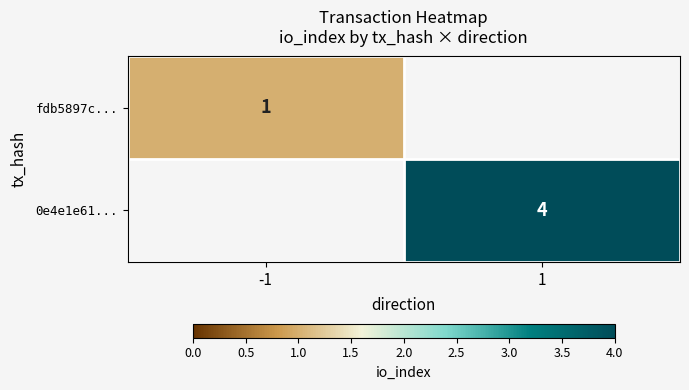

Is the value of 0e4e1e61... at 1 greater than the value of fdb5897c... at -1?

Yes